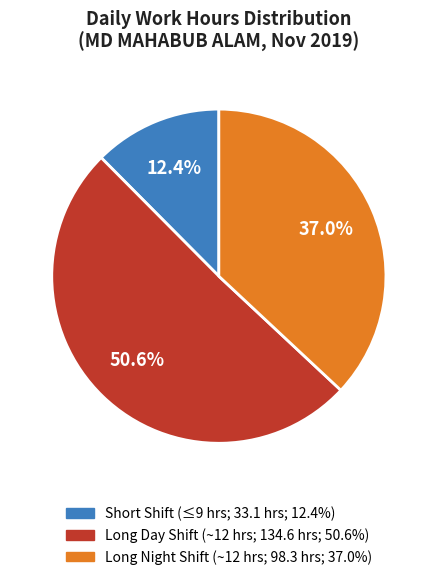

Is there any slice that represents more than half of the pie?

Yes